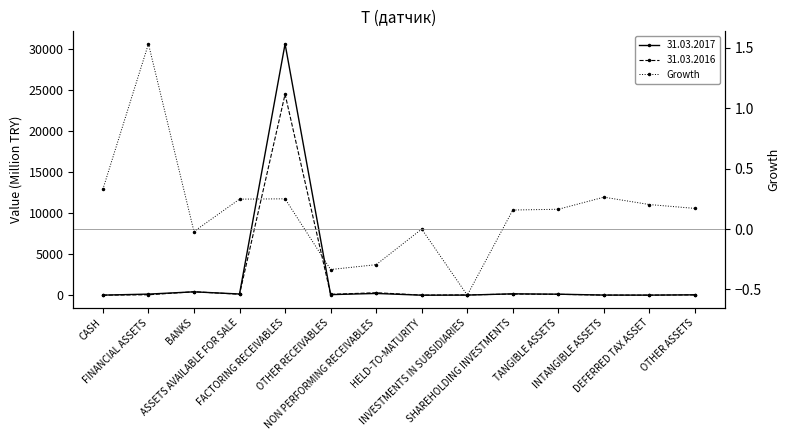

How many interior local peaks (higher than both neighbors) does the data have?

4